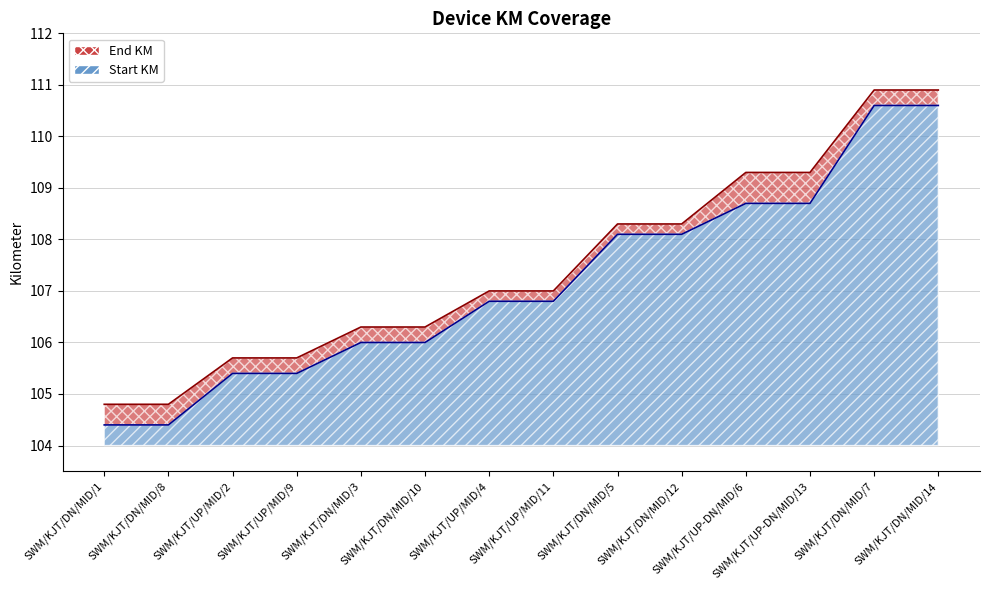

Which series has the largest range (max minus min)?

Start KM